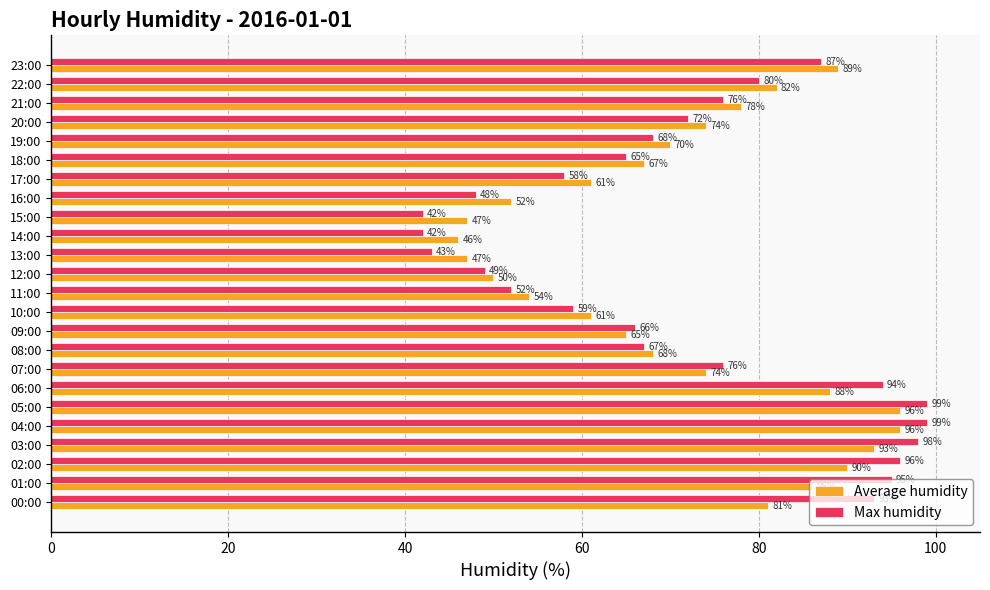

What is the difference between the maximum and minimum values in the Average humidity series?

50